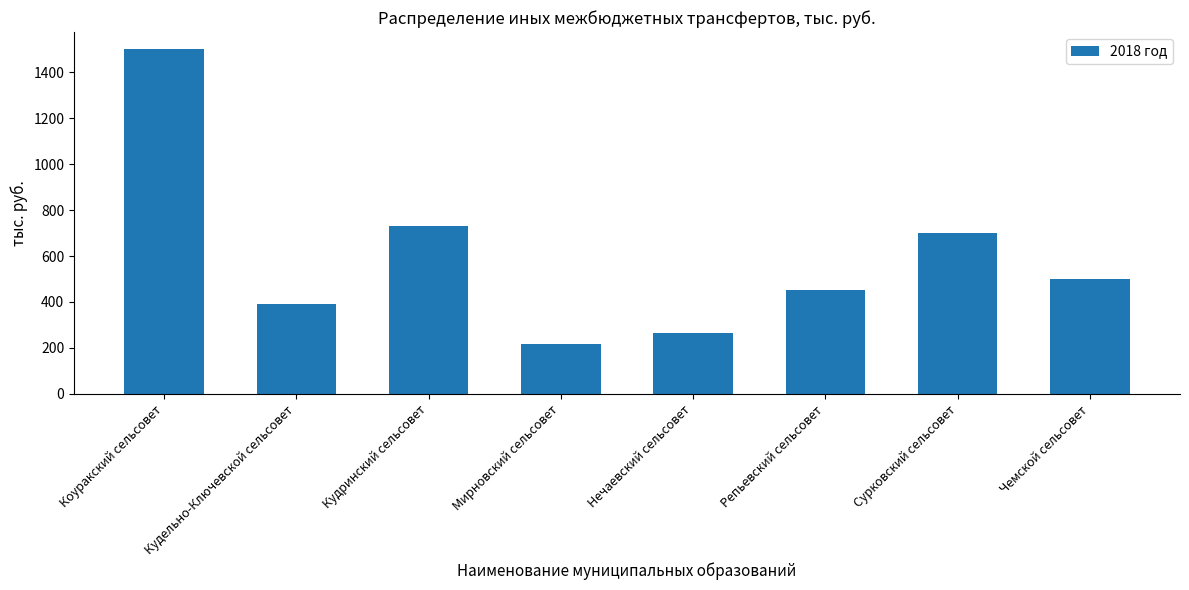

Which label corresponds to the smallest value in the chart?

Мирновский сельсовет